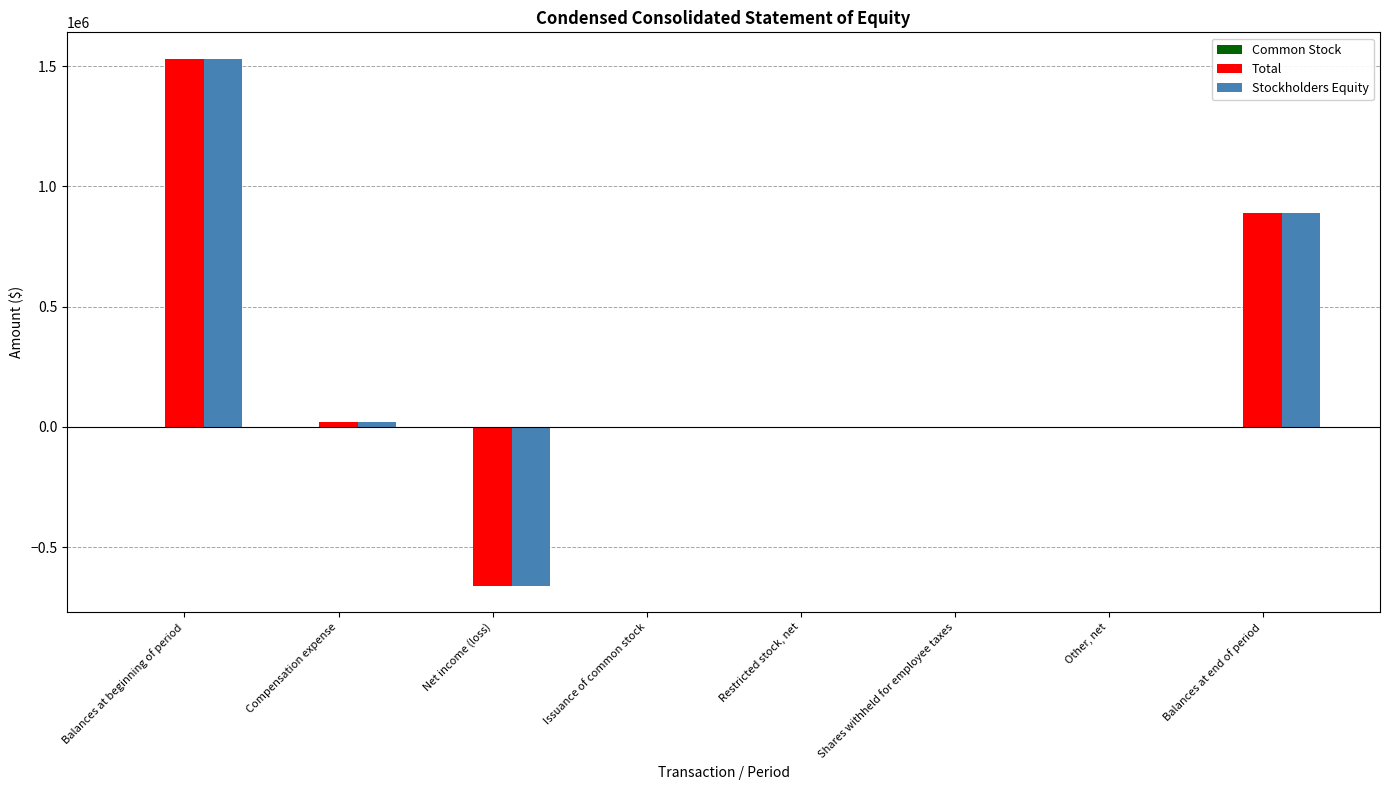

What is the sum of all Total values?

1779696